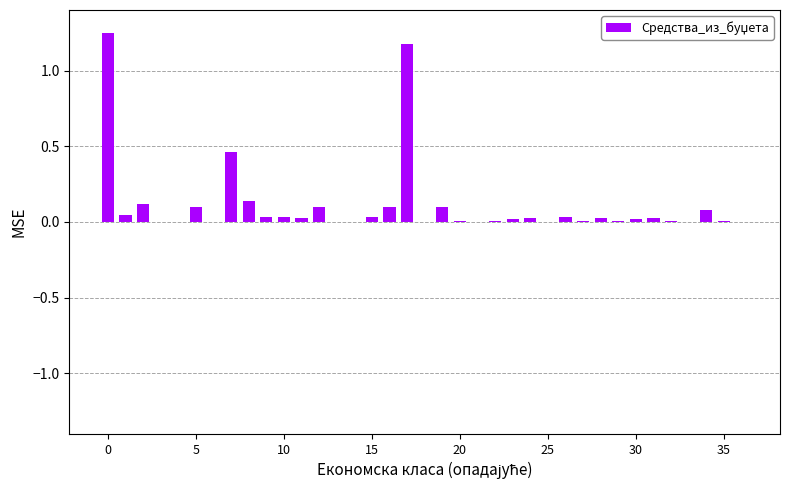

What is the sum of all values?

4.0